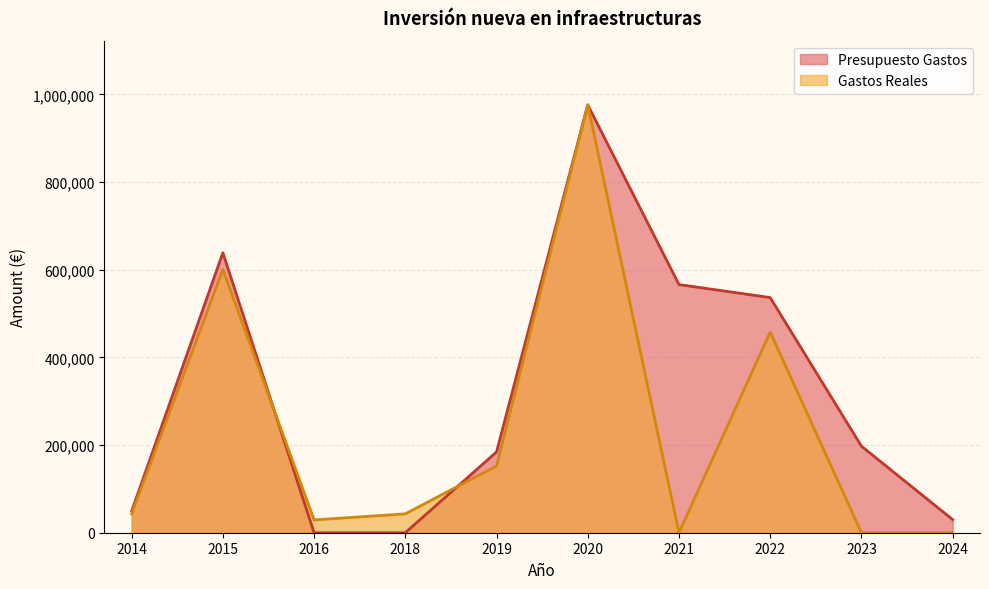

Between 2022 and 2016, which is larger?

2022